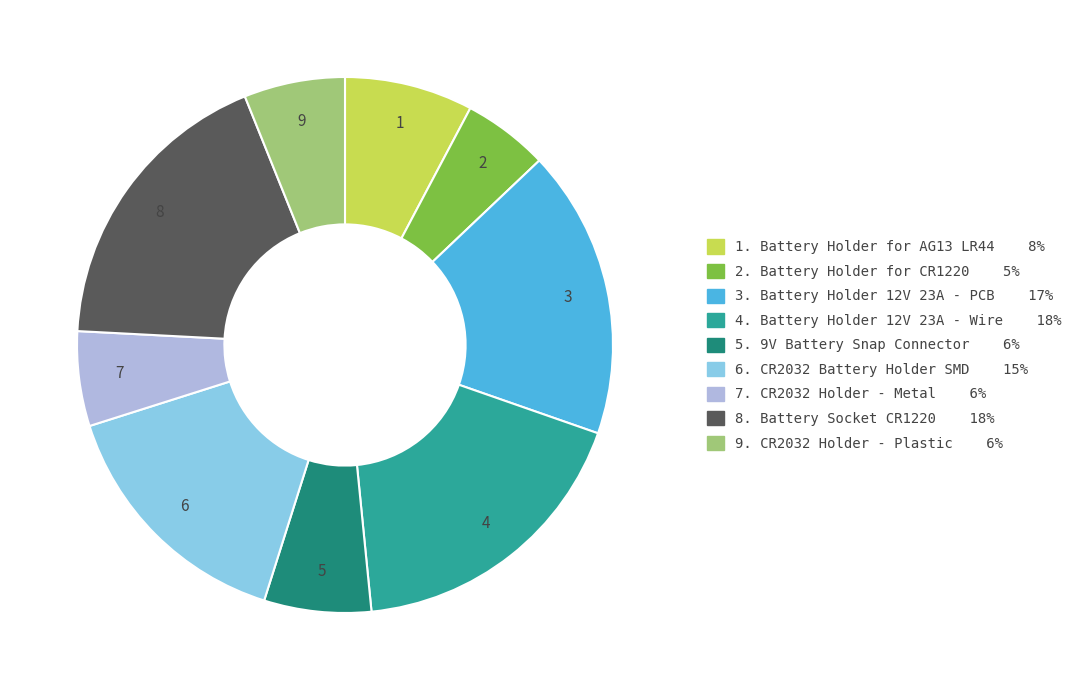

Is there any slice that represents more than half of the pie?

No